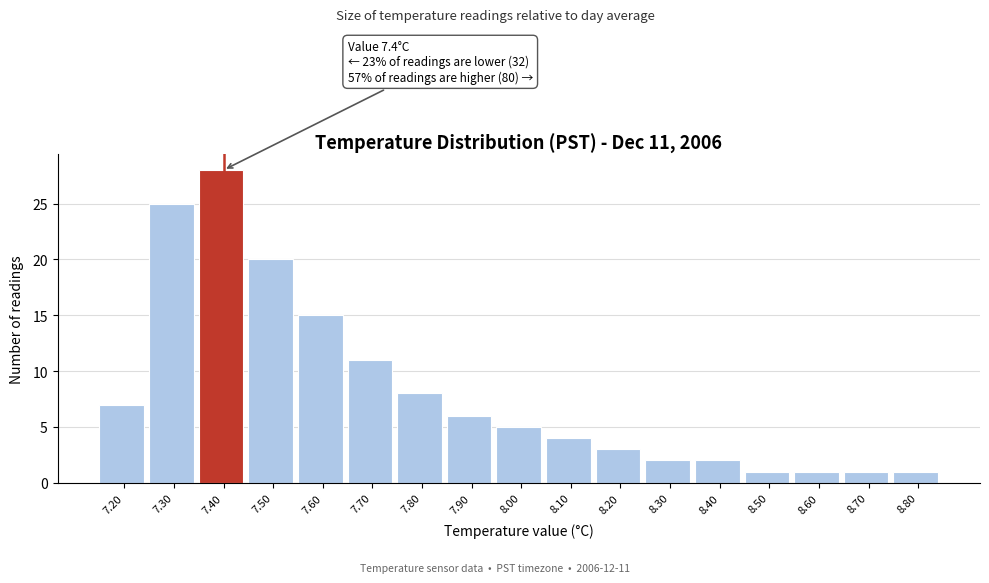

Over which range of the x-axis is the bar tallest?

7.35 to 7.45